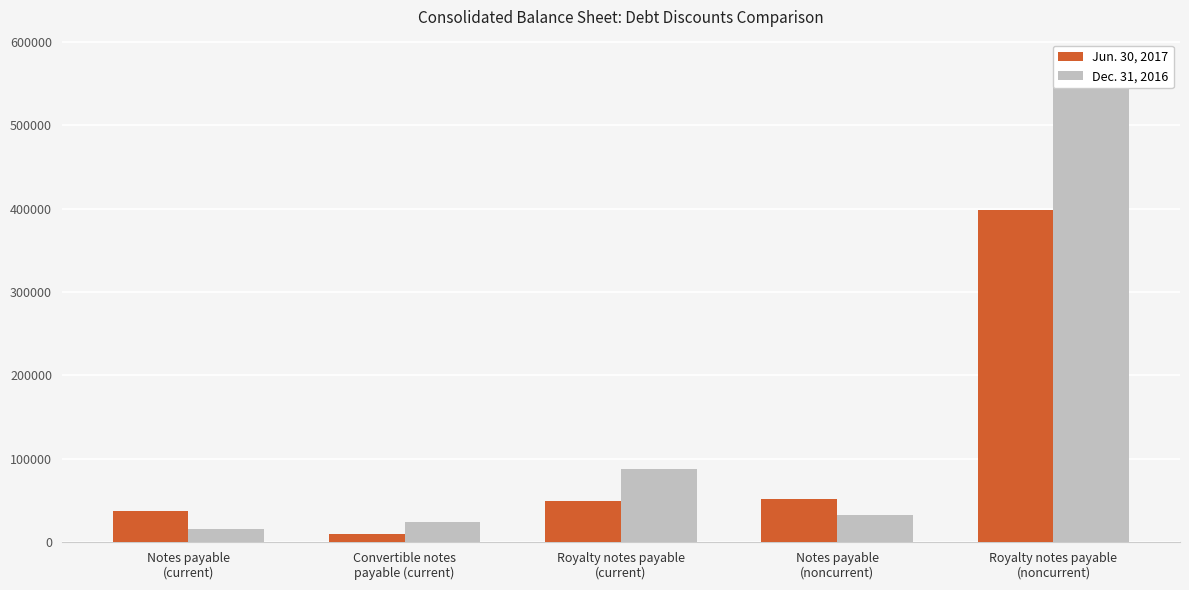

Rank the series at Notes payable
(current) from lowest to highest value.

Dec. 31, 2016, Jun. 30, 2017